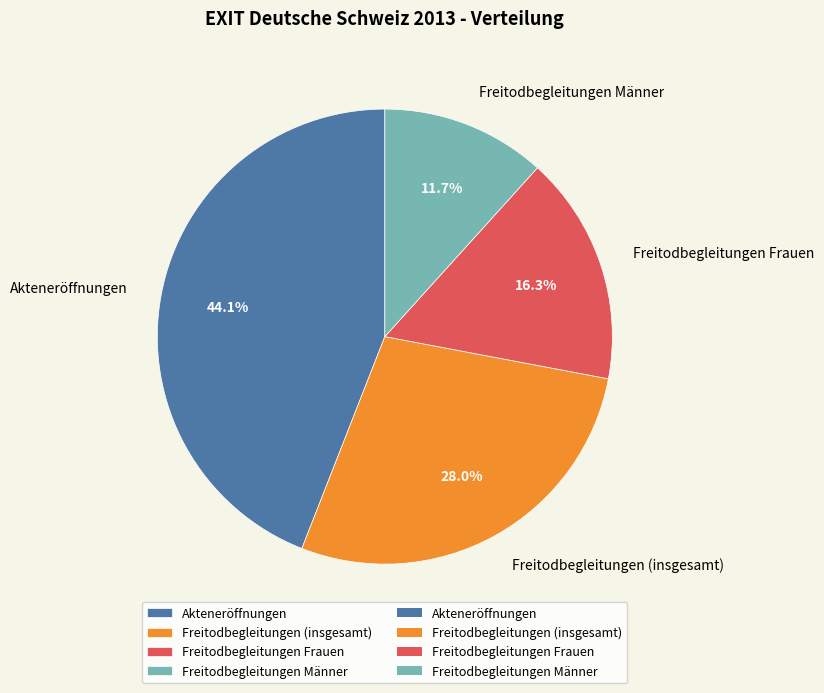

To the nearest percent, what portion does Freitodbegleitungen Männer represent?

12%